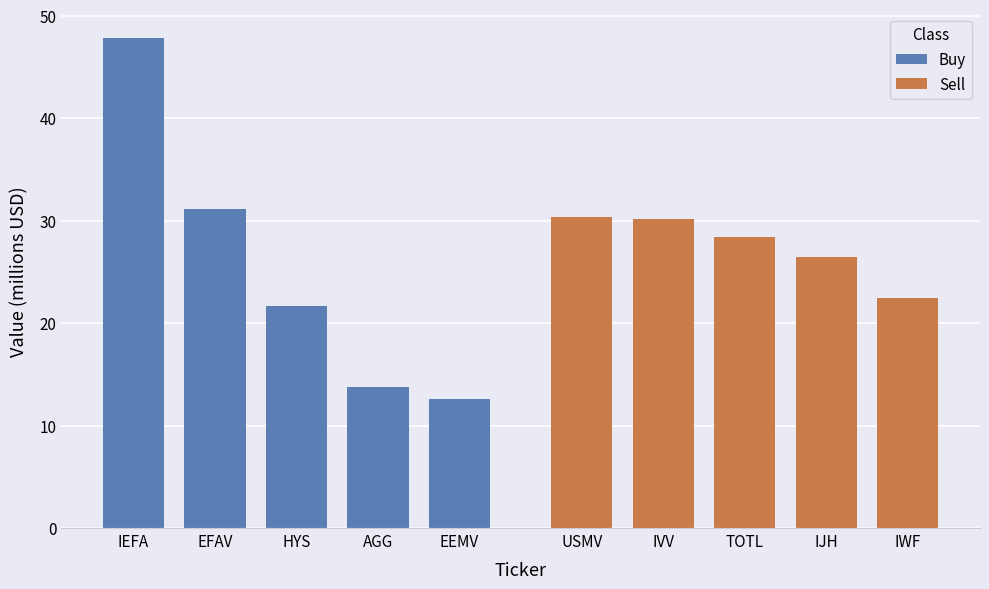

What is the greatest value displayed?

47.9